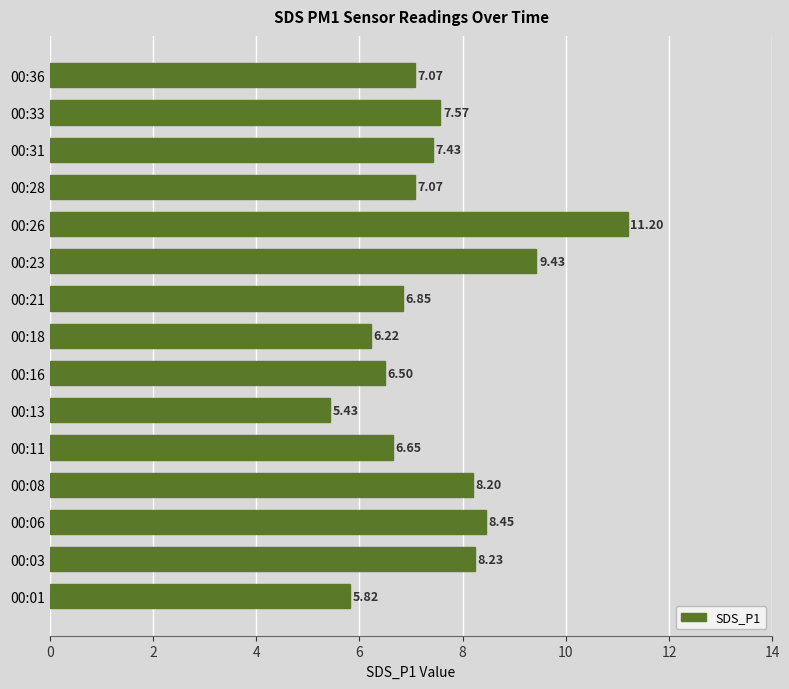

How many data points are above 7?

9